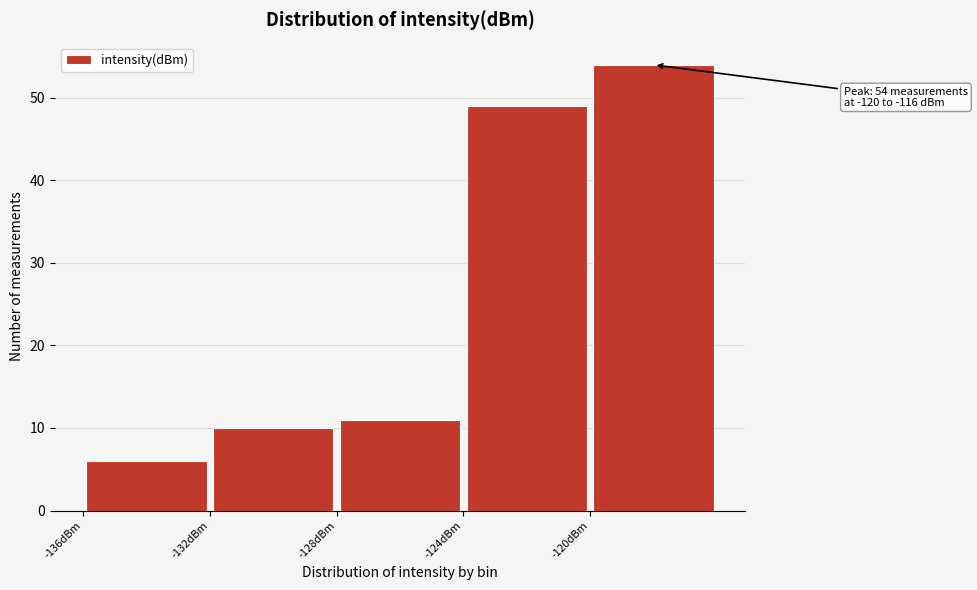

Over which range of the x-axis is the bar tallest?

-120 to -116